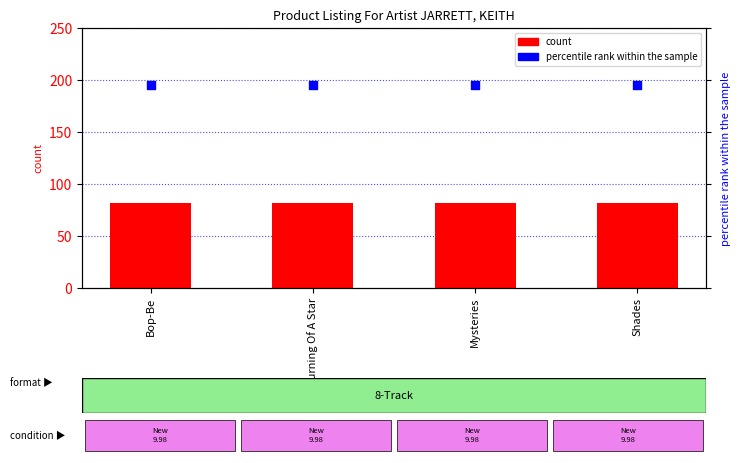

At which category is the sum across all series the highest?

Bop-Be